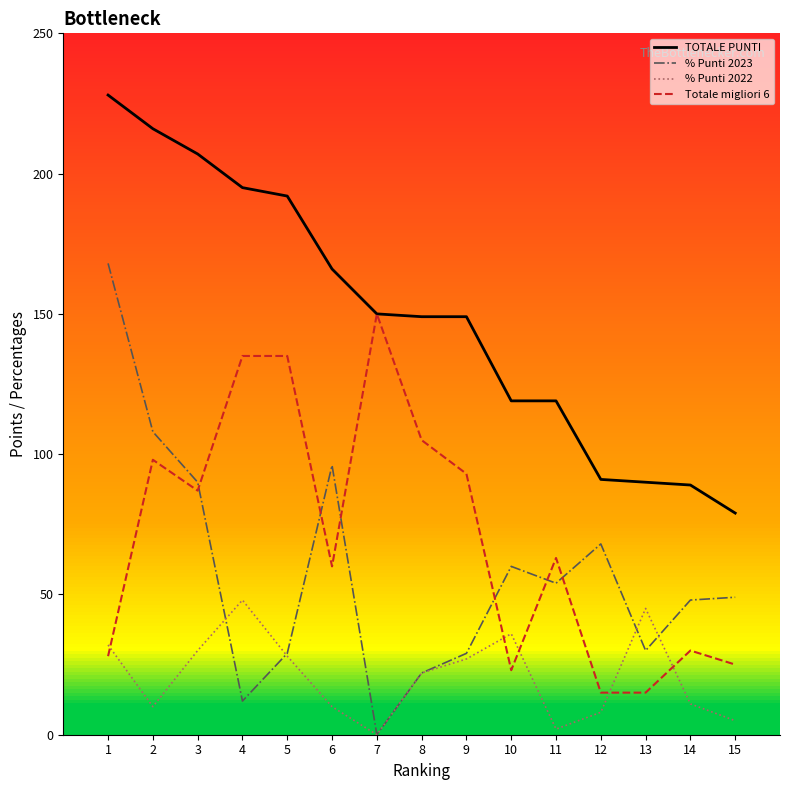

Which series has the largest range (max minus min)?

% Punti 2023